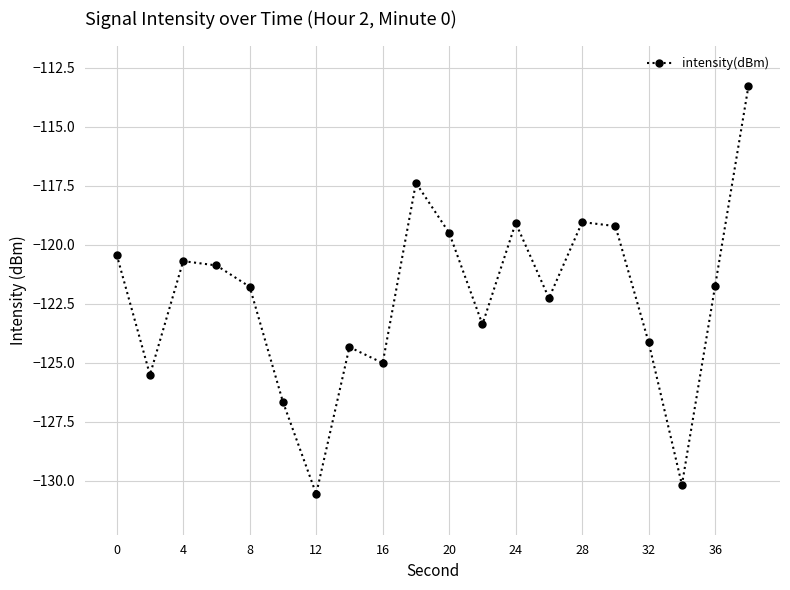

True or false: the data has more than 1 interior local peaks.

True